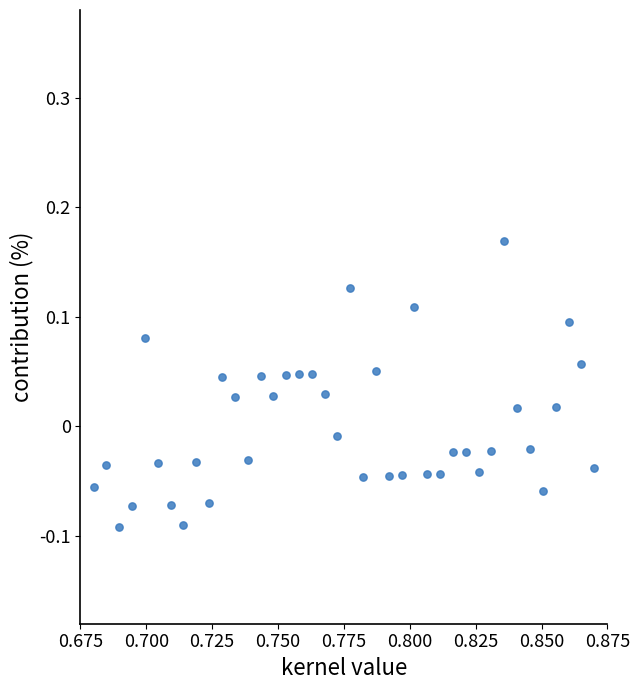

What is the range of Y values (max minus min)?

0.3